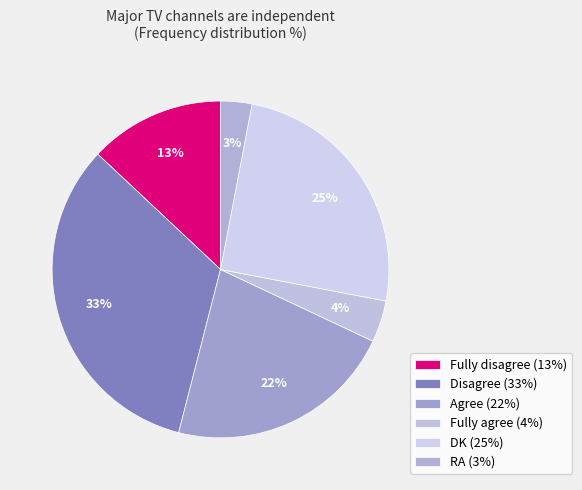

The Agree slice represents 32% of the pie. True or false?

False